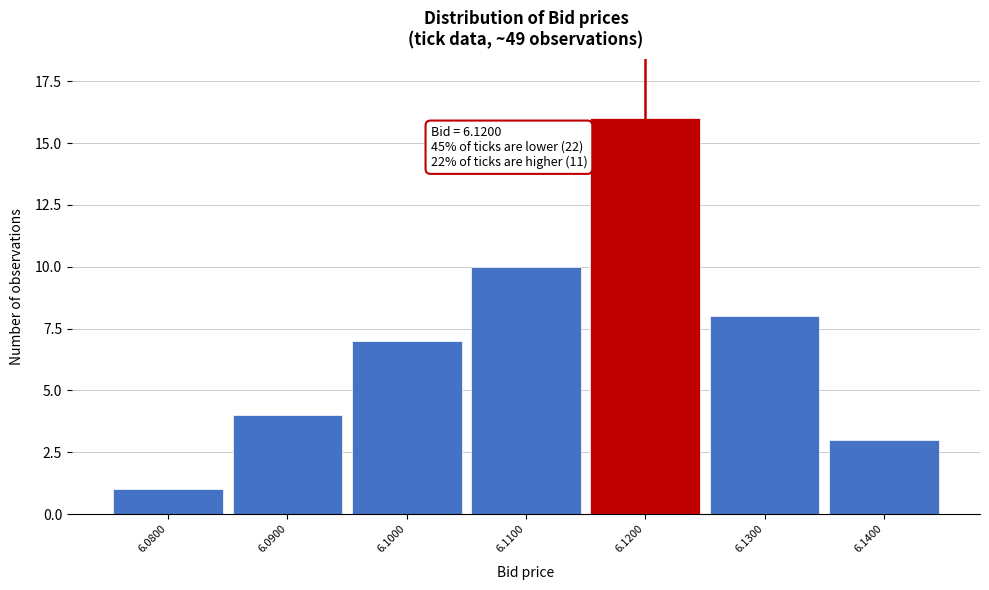

Reading left to right, what are all the values shown in this chart?

6.0800=1	6.0900=4	6.1000=7	6.1100=10	6.1200=16	6.1300=8	6.1400=3